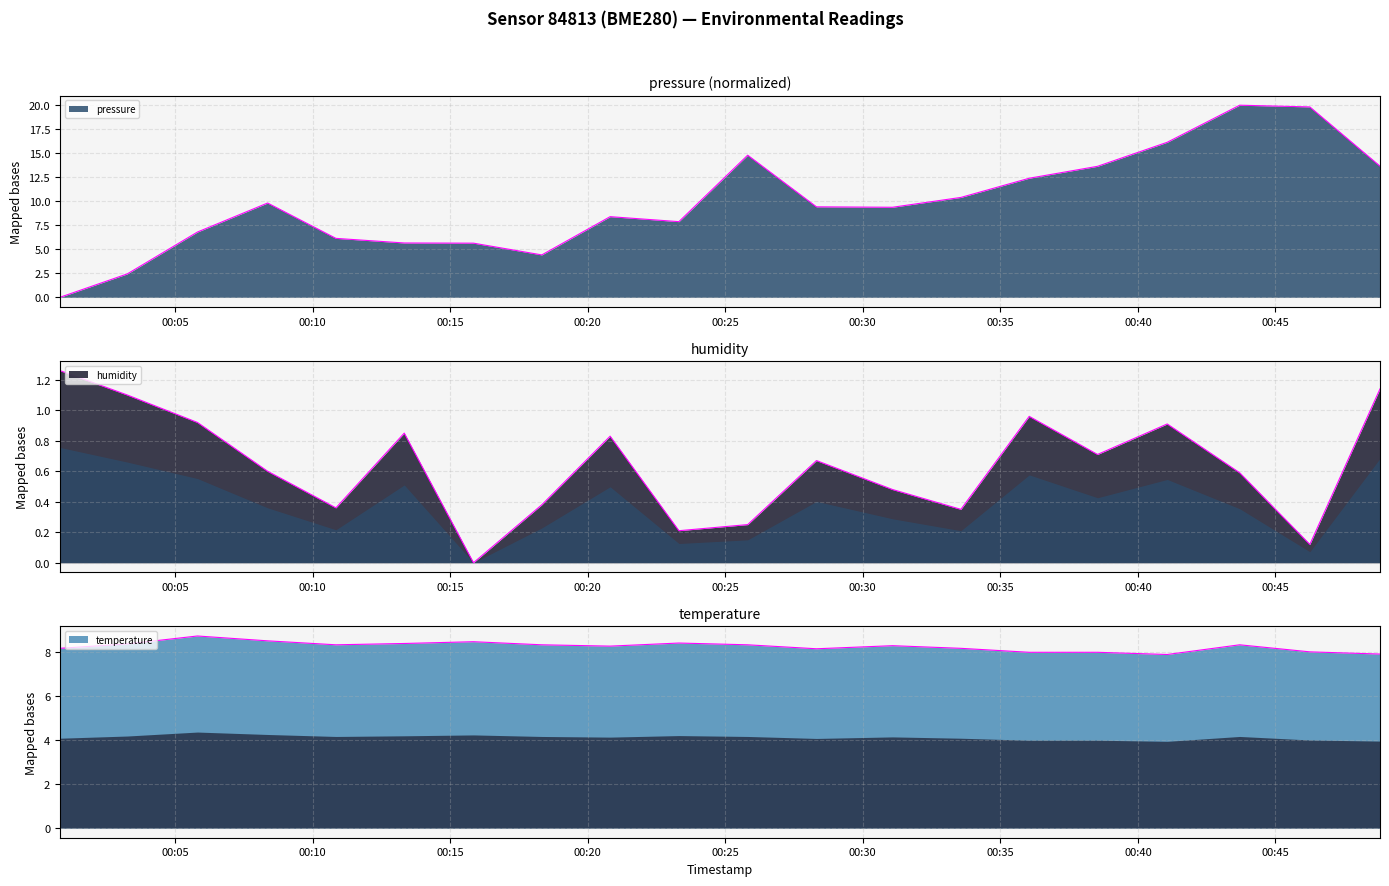

Which series has the largest range (max minus min)?

pressure